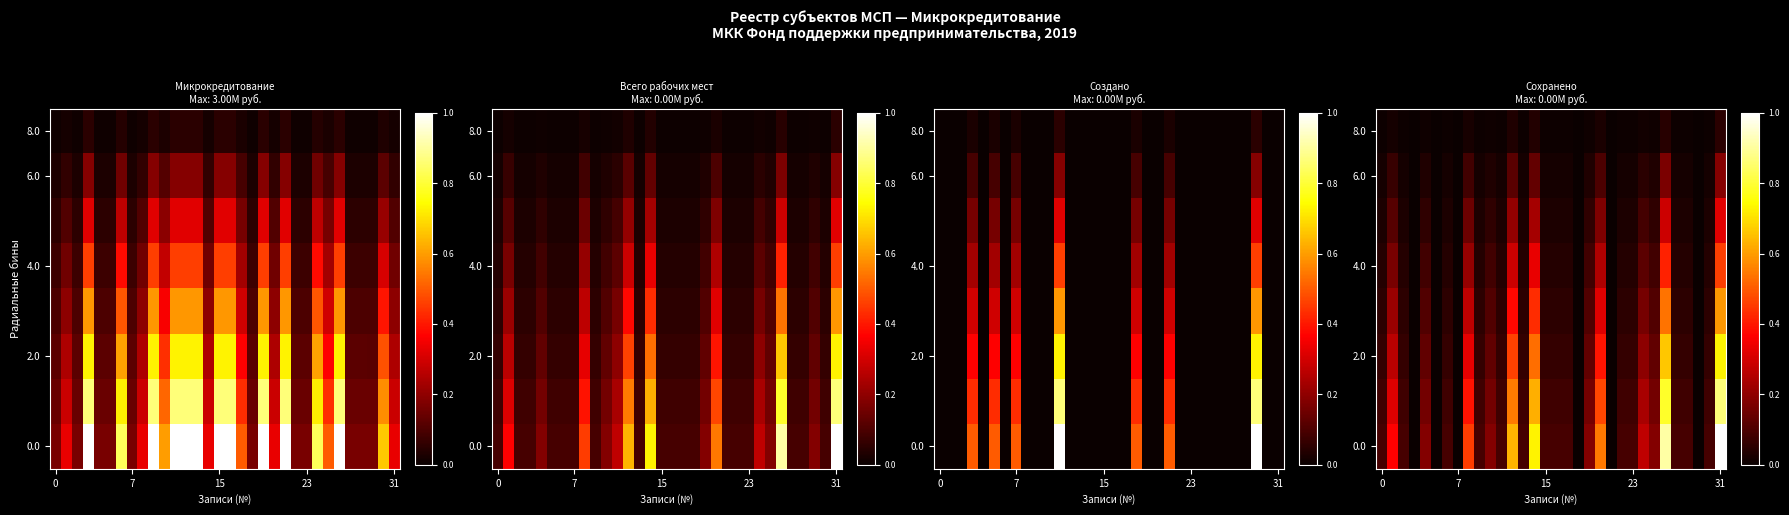

At how many categories does at least one series exceed 0?

26